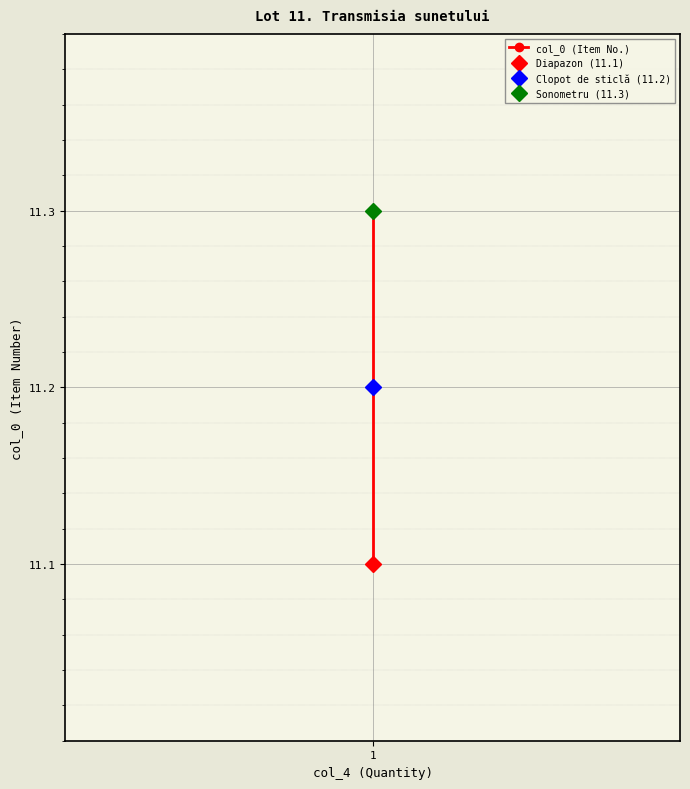

The value at 1 is 11.2. True or false?

True